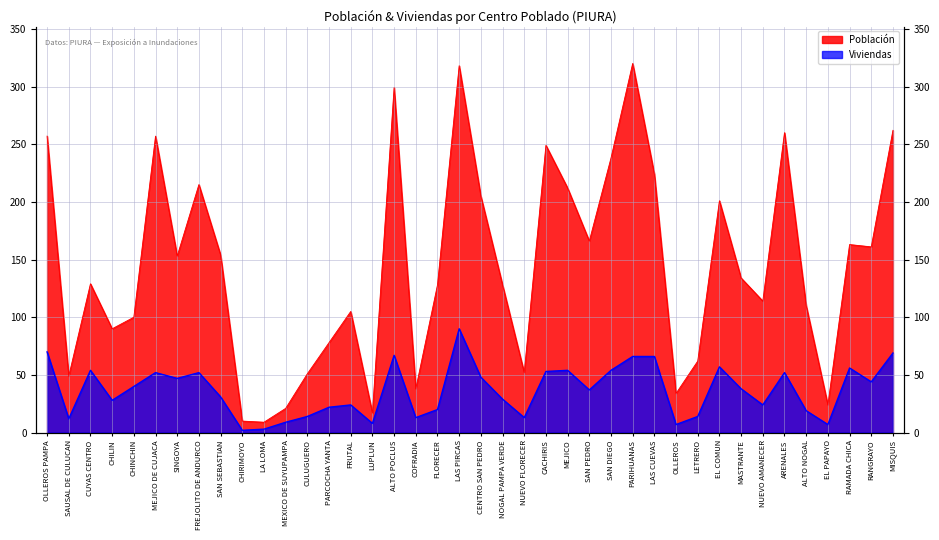

What is the difference between the Población values at SAUSAL DE CULUCAN and SAN DIEGO?

189